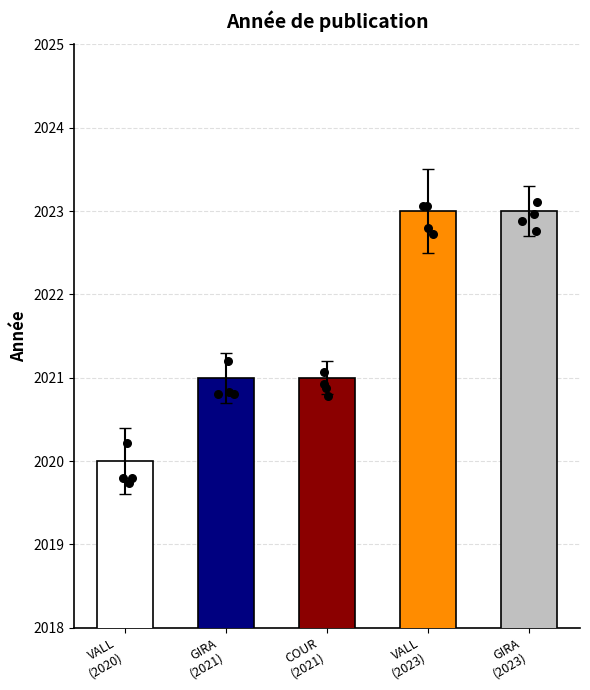

What is the change in value from VALL (2020) to GIRA (2021)?

+0.9